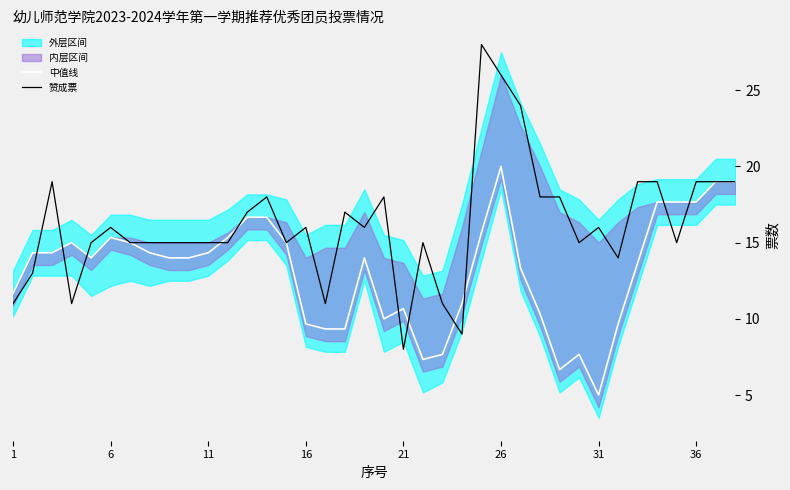

Does the chart display data point markers on the line(s)?

No